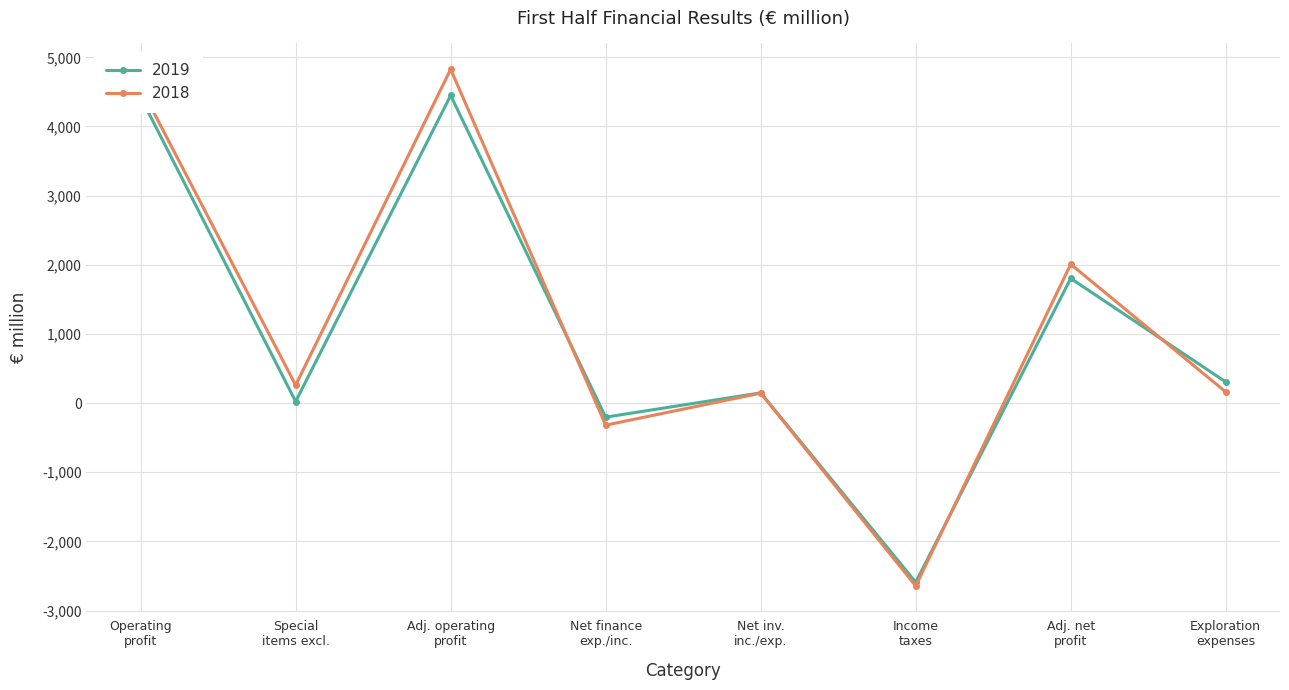

Which series has the widest spread of values?

2018